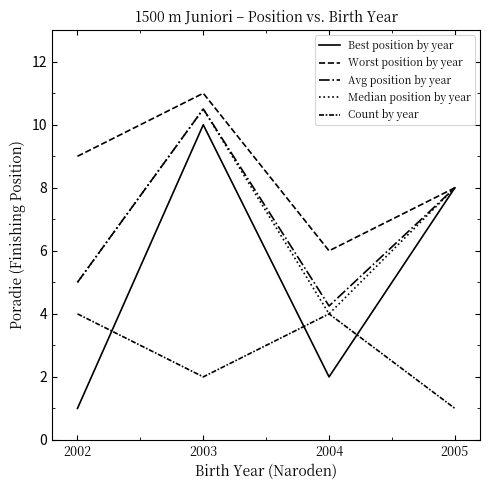

What is the difference between the Best position by year values at 2003 and 2002?

9.0